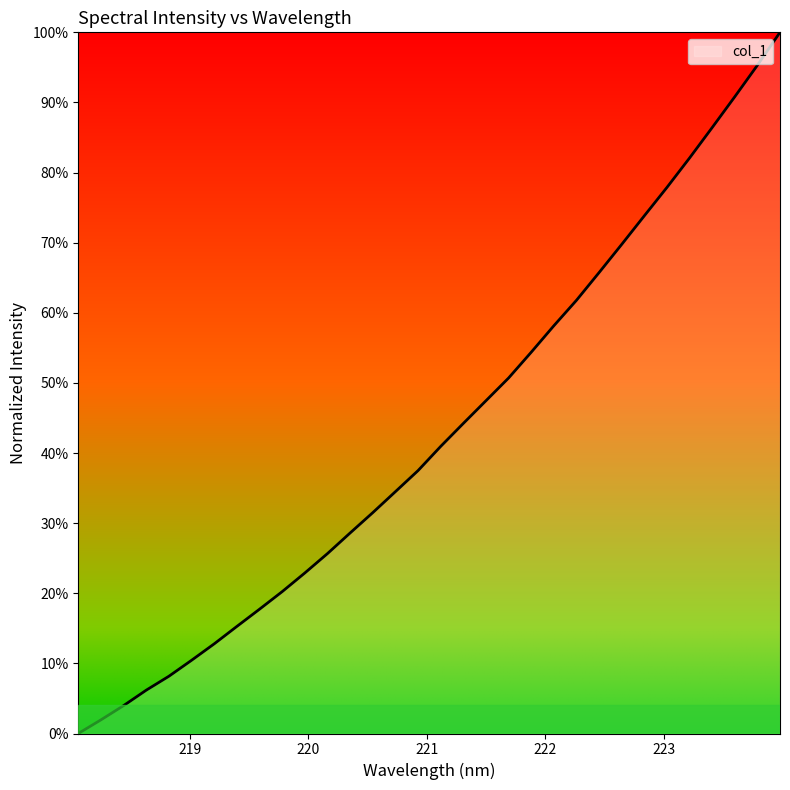

Does the chart display data point markers on the line(s)?

No